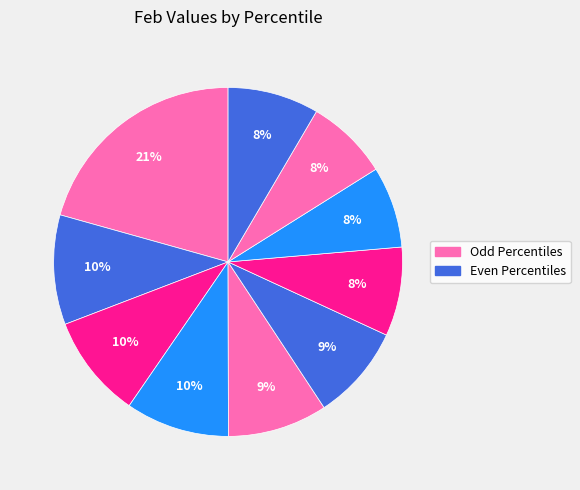

Count the number of slices in the pie.

10